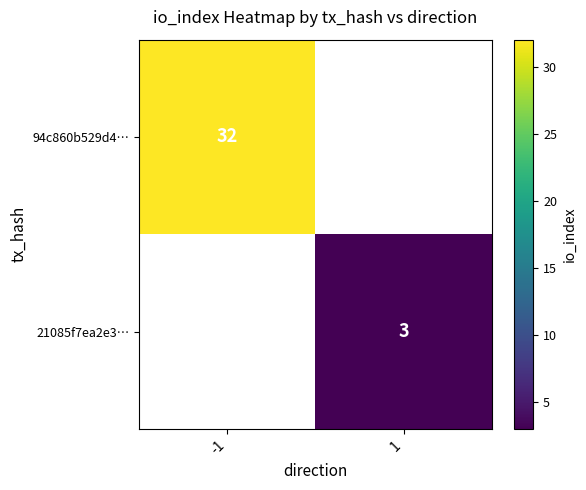

Is it true that 21085f7ea2e3… equals 3 at 1?

True